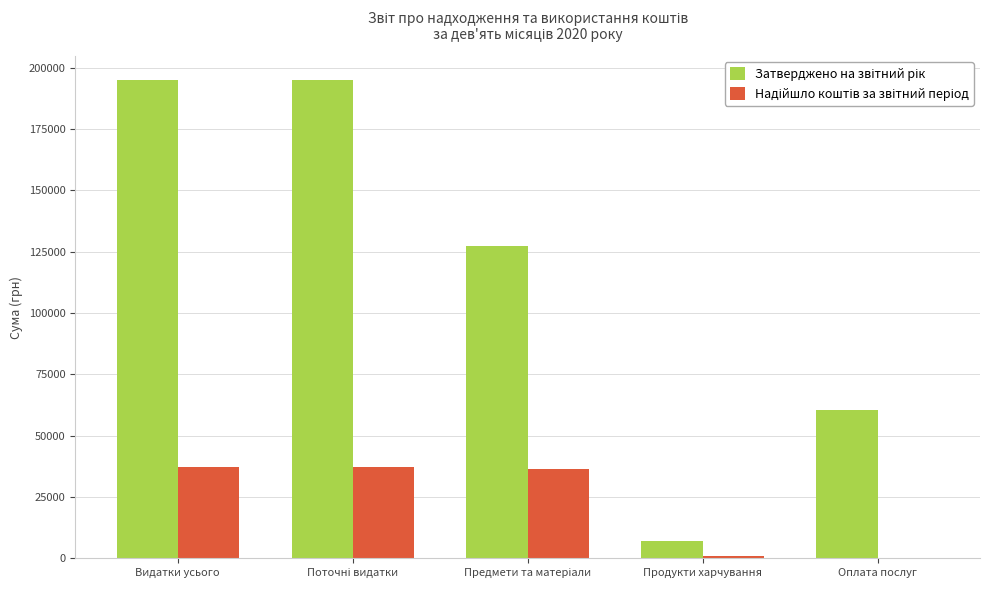

What is the greatest value displayed?

195050.0